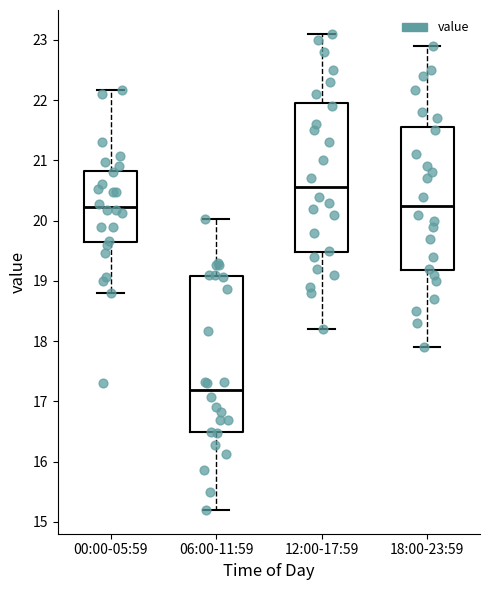

Reading left to right, transcribe this box plot: for each box, give where its median line is, the range the box spans, and where its two whiskers end, as read against the y-axis. The values are not printed on the chart, so give them approximately, as read against the axis.

00:00-05:59: median 20.2, box 19.7 to 20.8, whiskers 18.8 to 22.2
06:00-11:59: median 17.2, box 16.5 to 19.1, whiskers 15.2 to 20.0
12:00-17:59: median 20.6, box 19.5 to 22.0, whiskers 18.2 to 23.1
18:00-23:59: median 20.3, box 19.2 to 21.6, whiskers 17.9 to 22.9